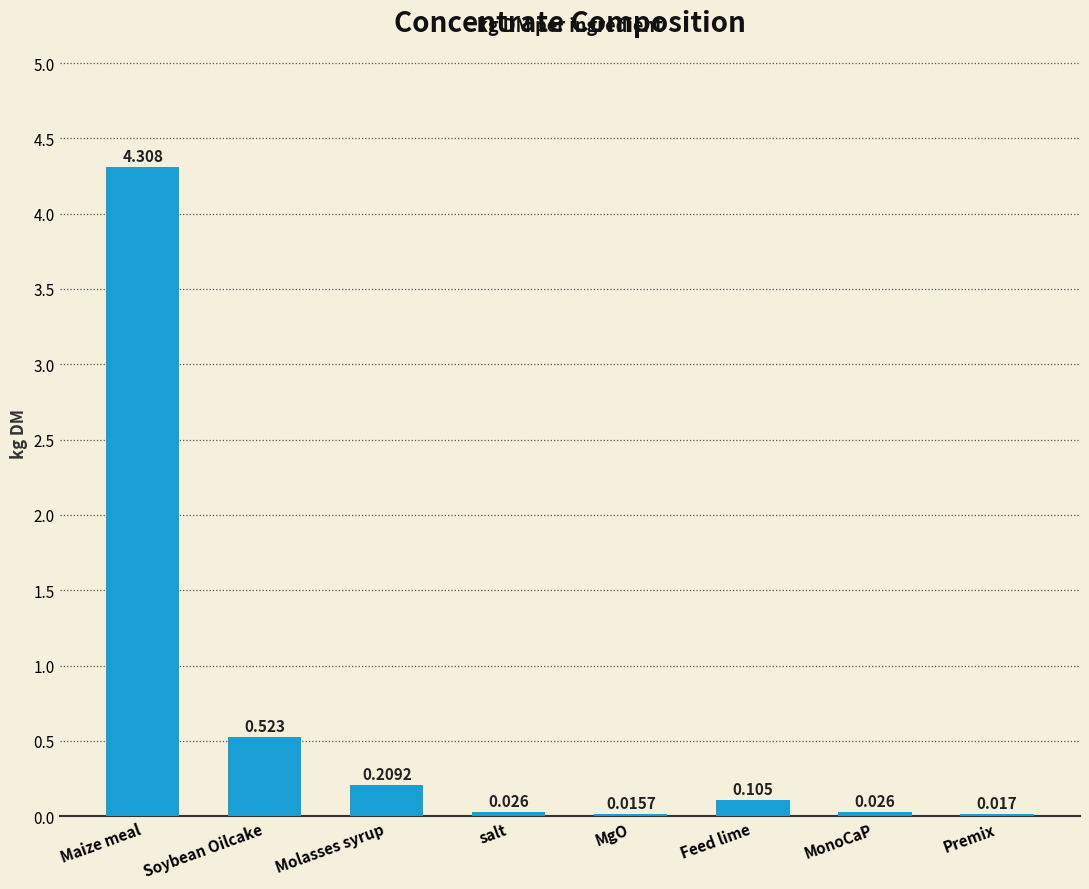

What is the label of the 3rd bar from the left?

Molasses syrup